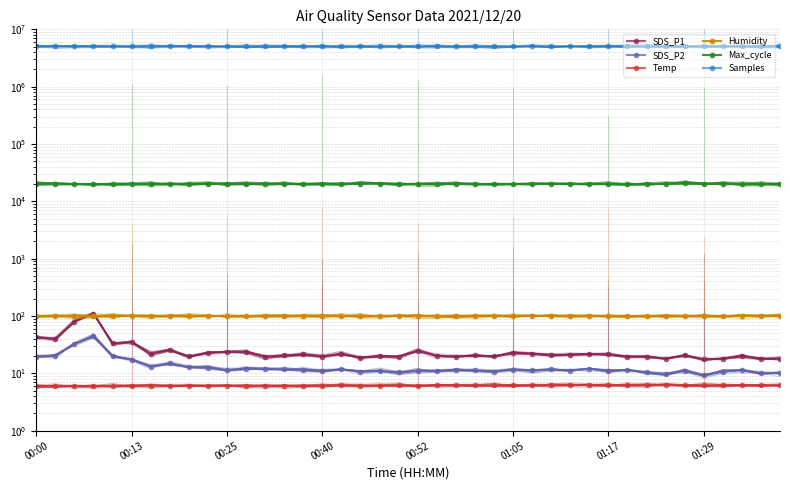

What is the difference between the highest and lowest values at 00:13?

5032949.0